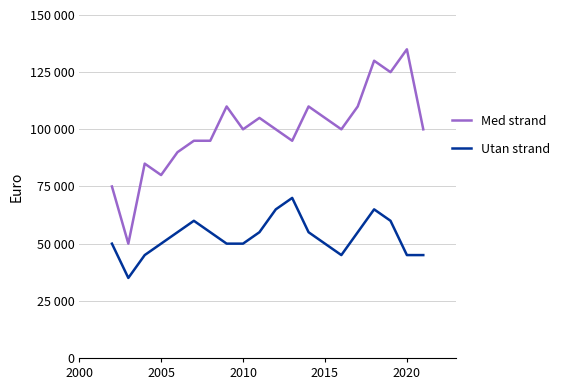

Which series has the largest total across all categories?

Med strand